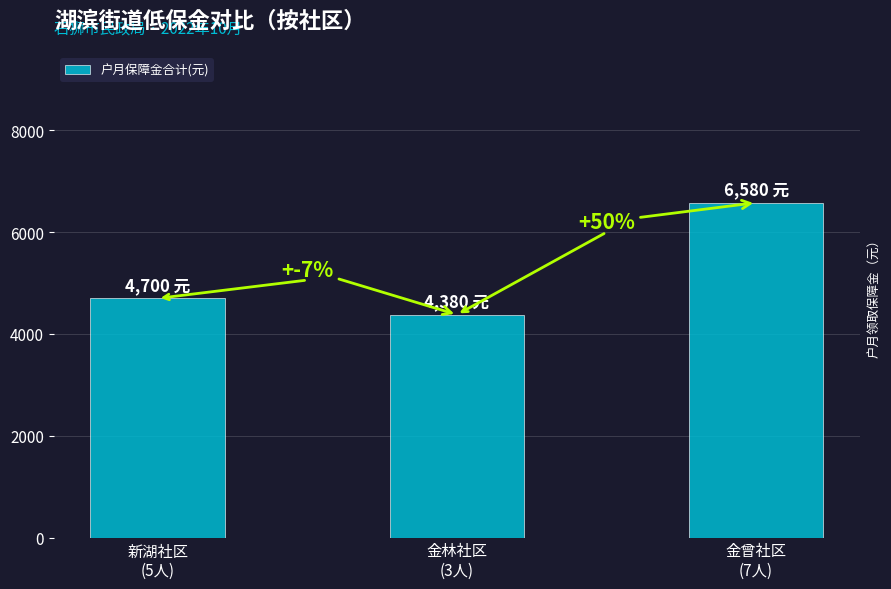

Reading right to left, transcribe all the data shown in this chart.

6580	4380	4700